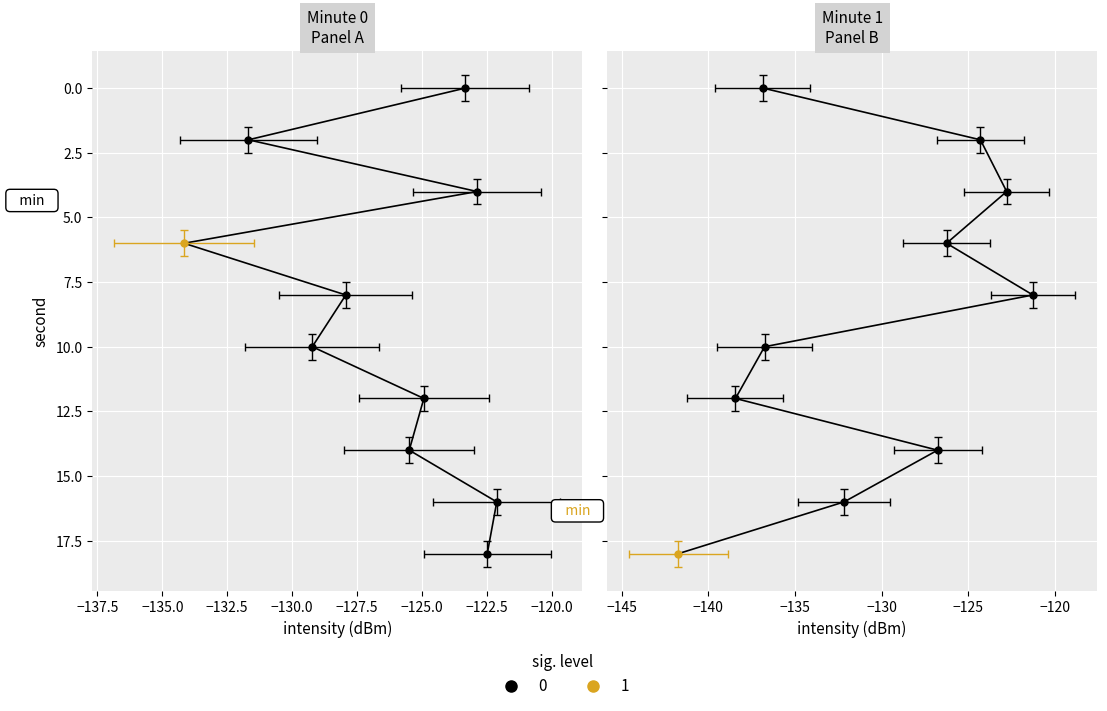

What is the smallest value displayed?

-141.7